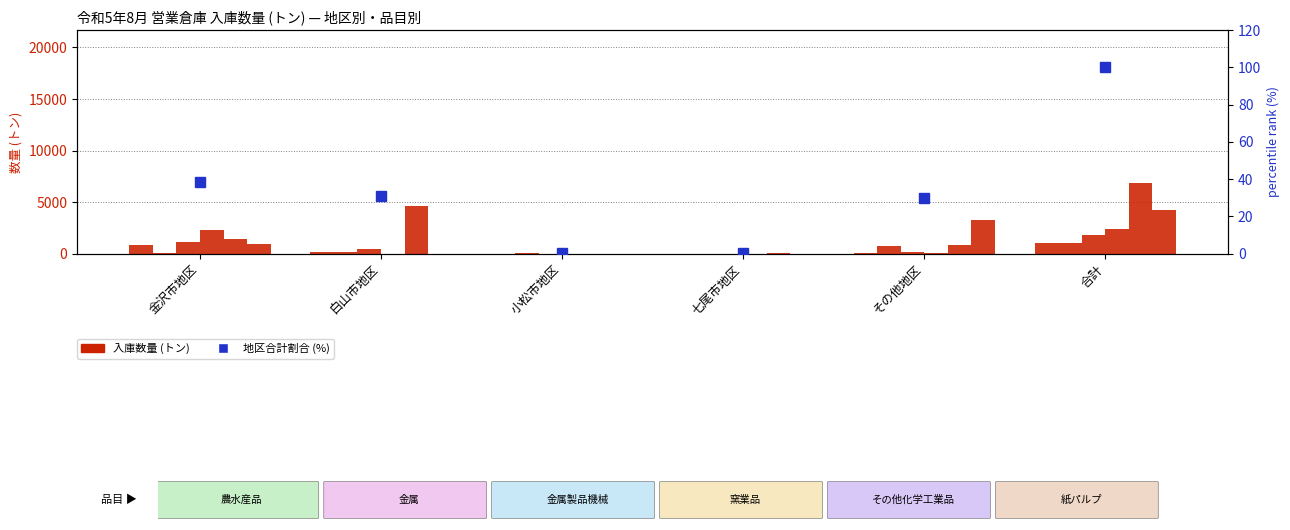

Which has a higher value, 七尾市地区 or 小松市地区?

七尾市地区